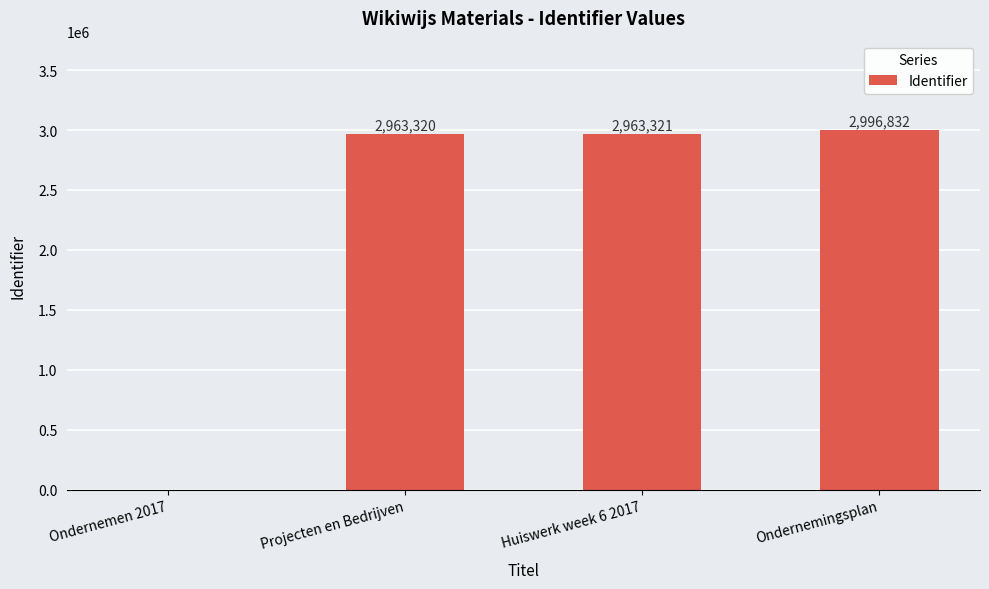

What is the sum of all values?

8923473